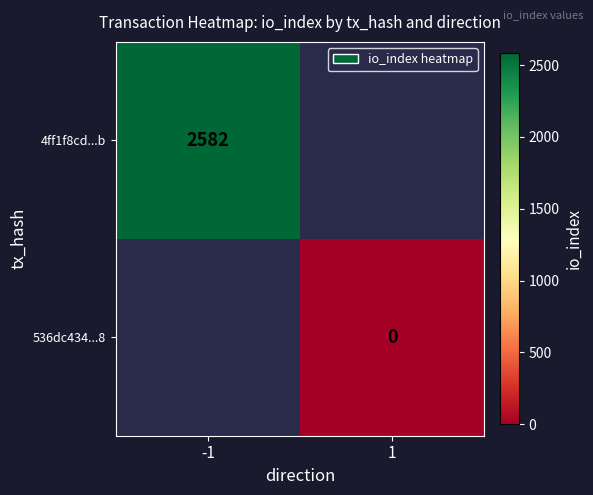

The value of 4ff1f8cd...b at -1 is 1063. True or false?

False